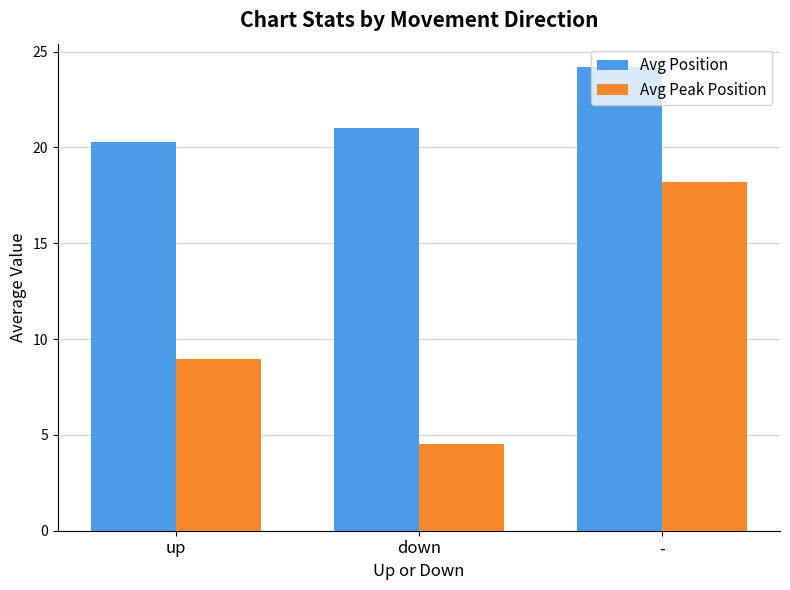

Between up and -, which series saw the biggest shift?

Avg Peak Position